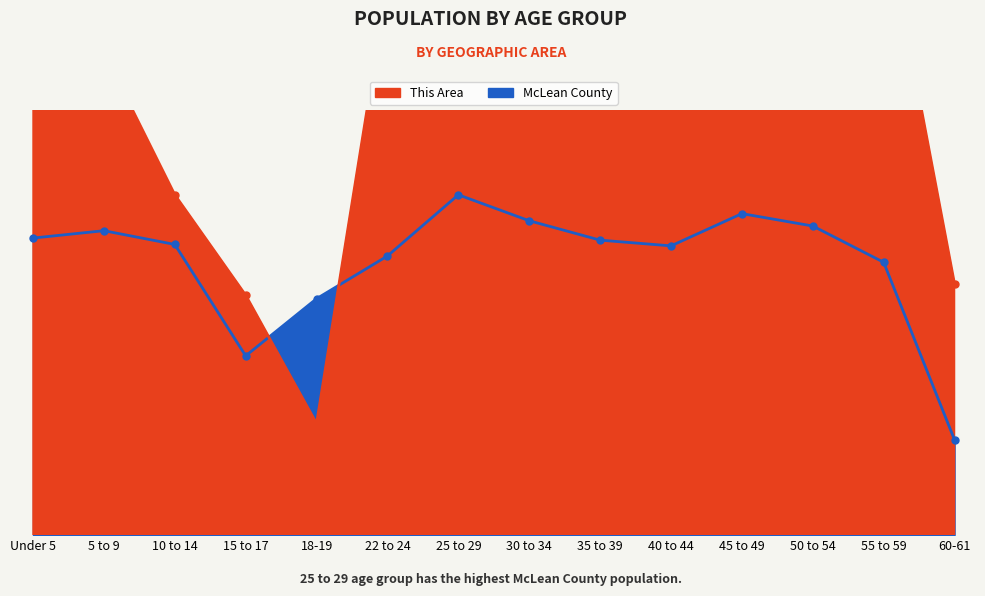

What is the approximate value of McLean County at 35 to 39?

105.8